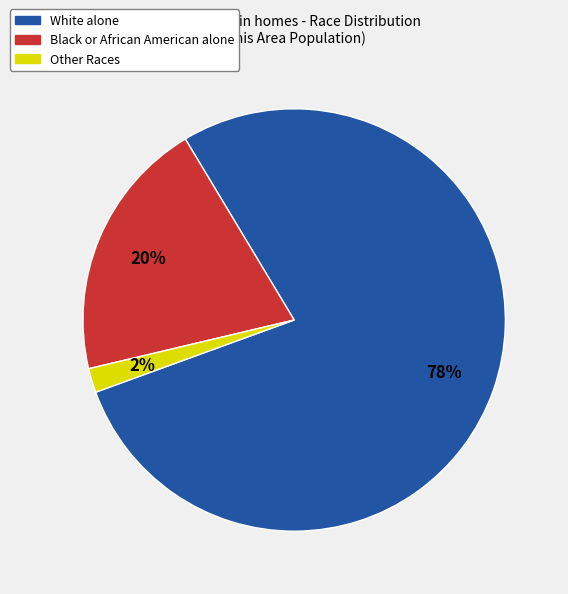

Which slice represents more than half of the pie?

White alone